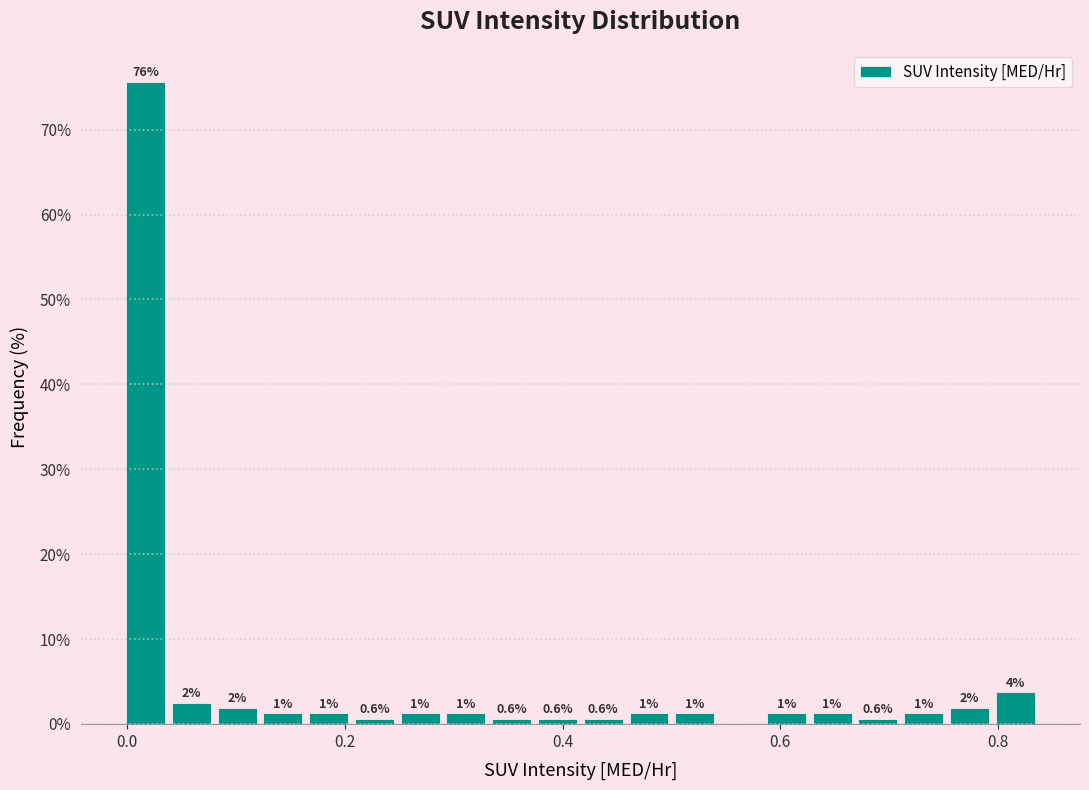

Read against the x-axis, roughly where is the centre of the tallest bar?

0.02